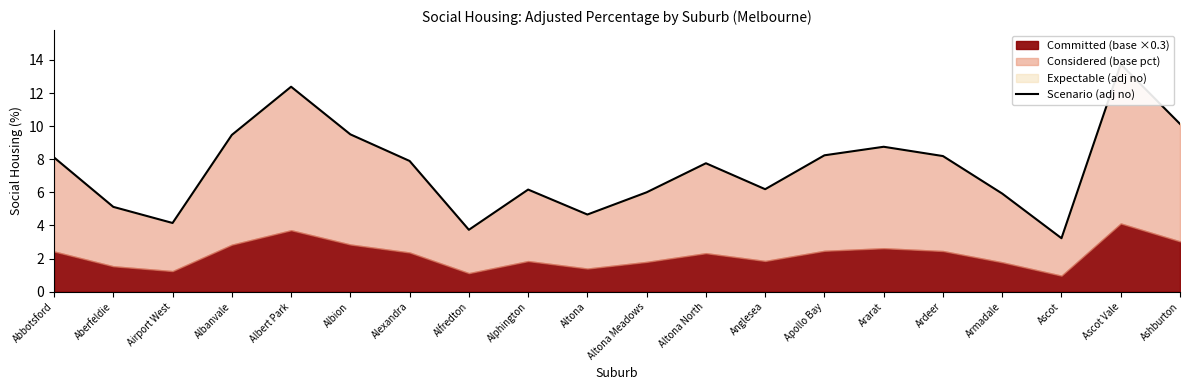

Rank the categories by value from highest to lowest.

Ascot Vale, Albert Park, Ashburton, Albion, Albanvale, Ararat, Apollo Bay, Ardeer, Abbotsford, Alexandra, Altona North, Anglesea, Alphington, Altona Meadows, Armadale, Aberfeldie, Altona, Airport West, Alfredton, Ascot